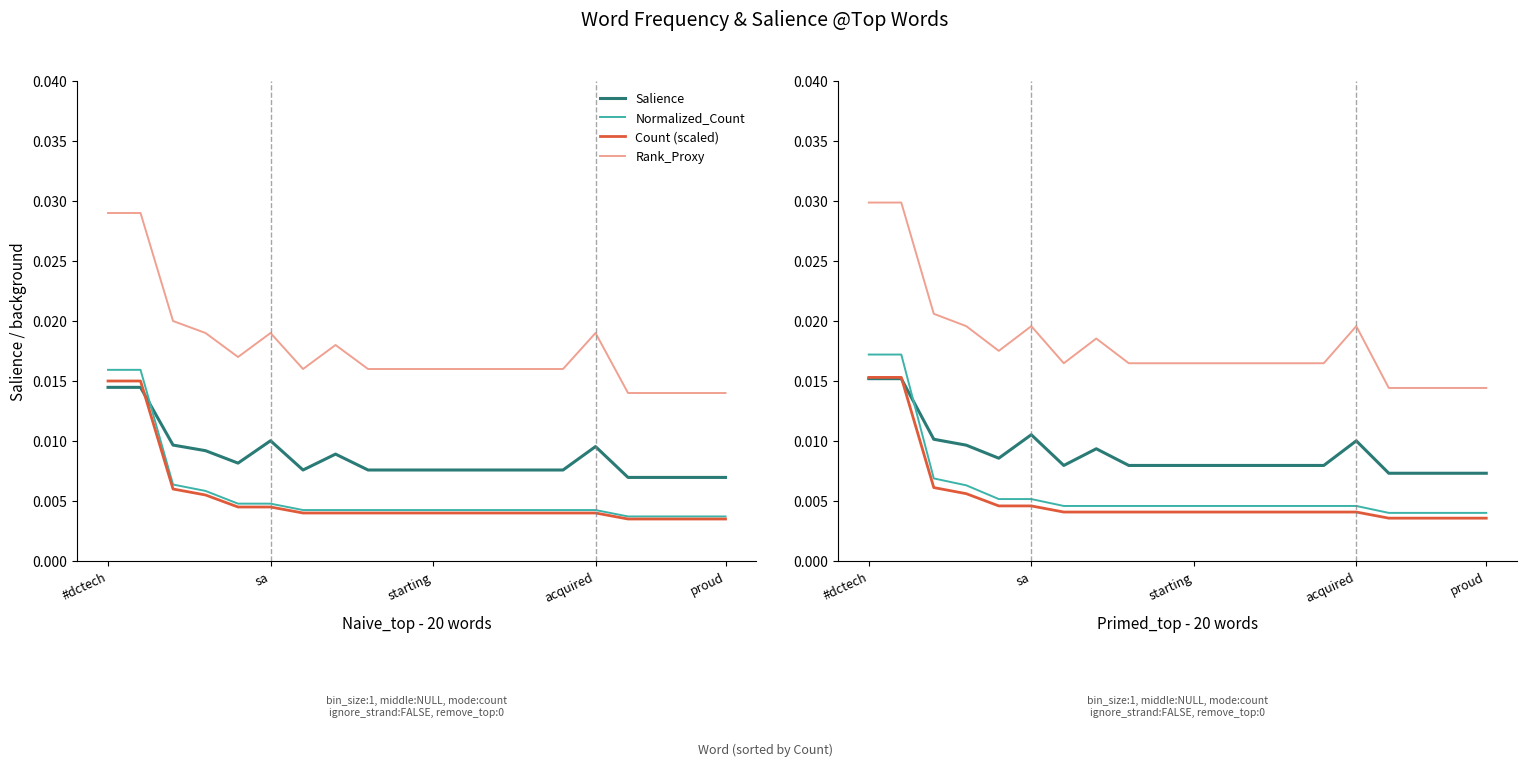

At which category is the sum across all series the highest?

#dctech